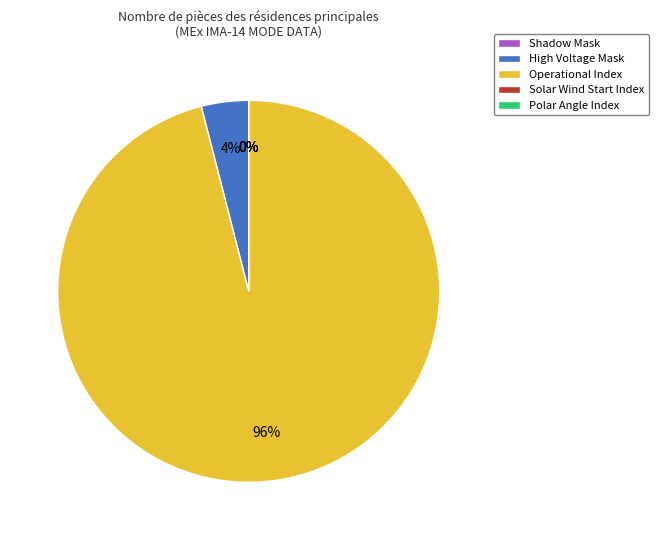

Is there any slice that represents more than half of the pie?

Yes